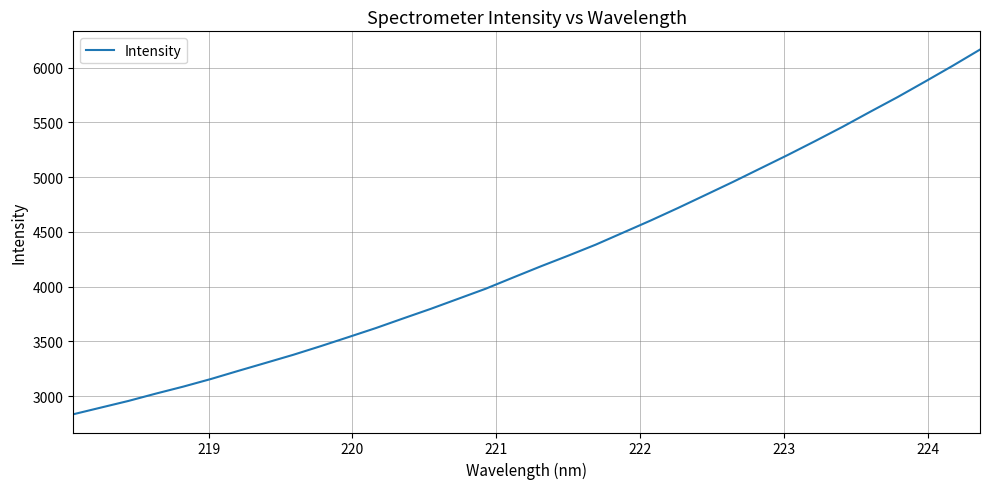

What is the difference between the maximum and minimum values?

3329.8